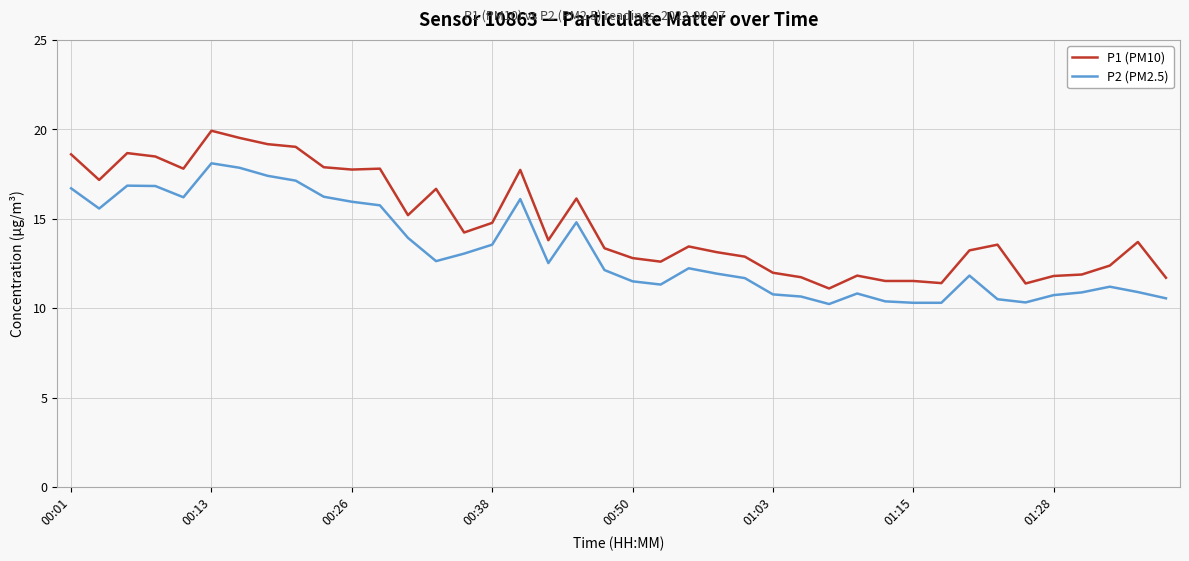

True or false: P2 (PM2.5) and P1 (PM10) intersect in this chart.

False